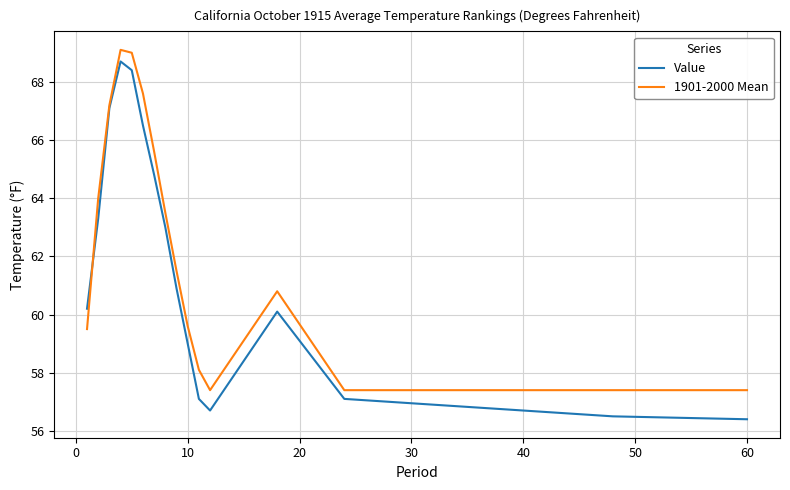

List the series in order of their overall mean, highest first.

1901-2000 Mean, Value